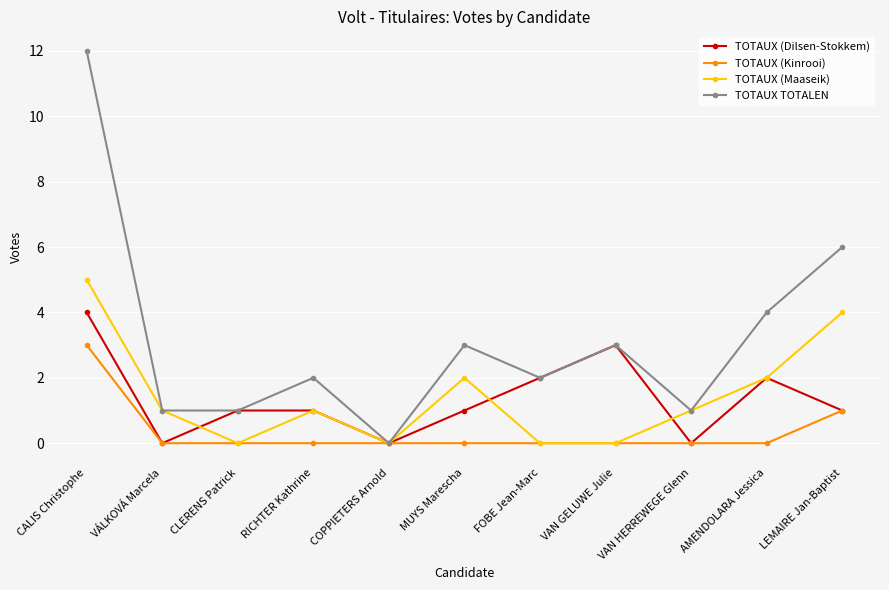

What is the maximum value for TOTAUX (Maaseik)?

5